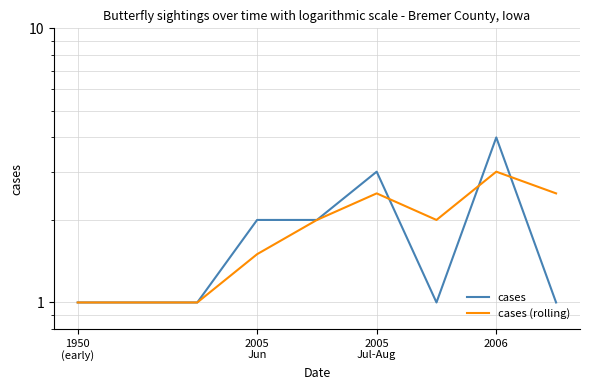

The cases (rolling) series shows 1.4 at 2005
Jun. True or false?

False